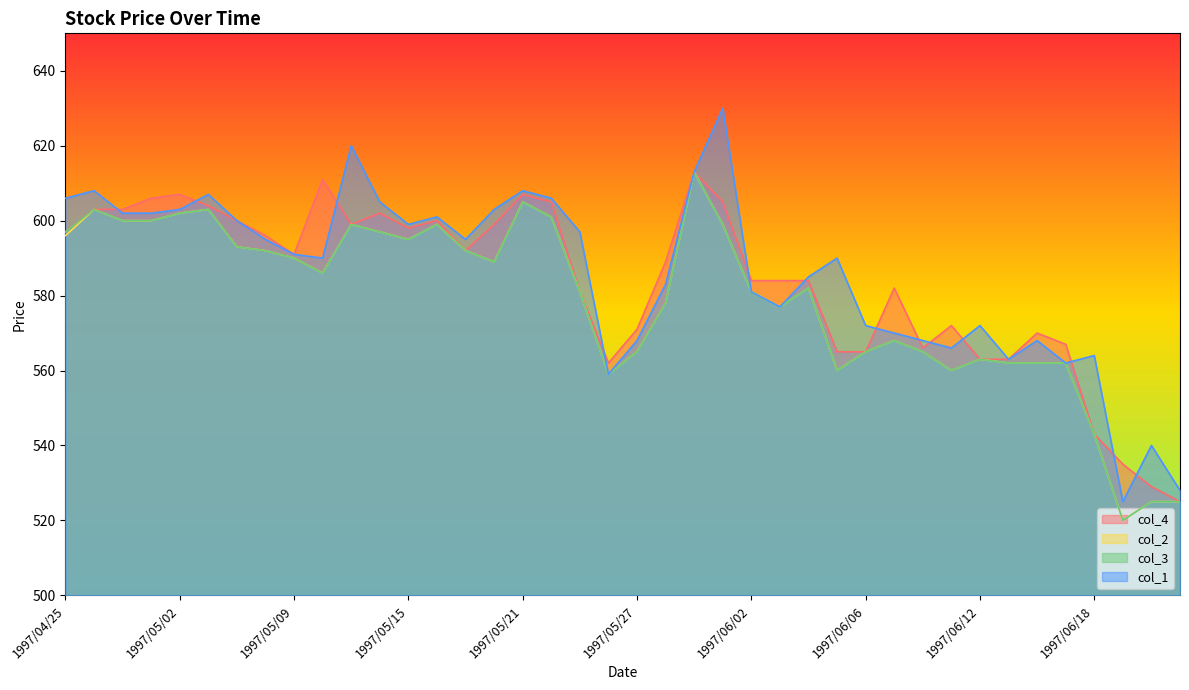

Does the chart display data point markers on the line(s)?

No